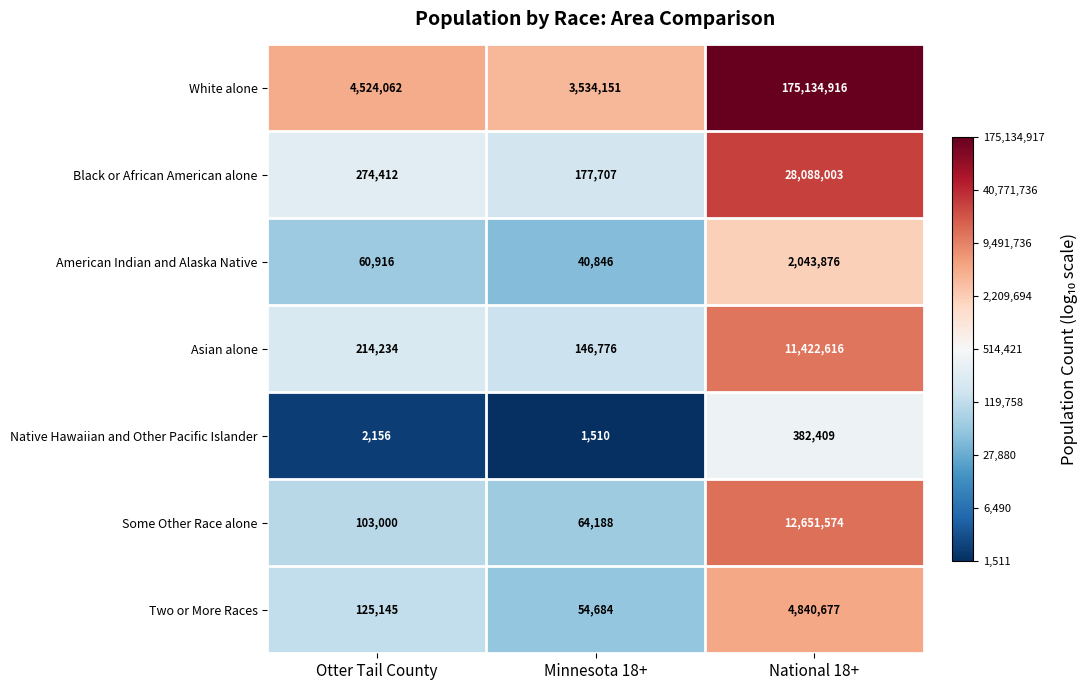

Reading left to right, extract all data points from this chart.

White alone: 4524062	3534151	175134916
Black or African American alone: 274412	177707	28088003
American Indian and Alaska Native: 60916	40846	2043876
Asian alone: 214234	146776	11422616
Native Hawaiian and Other Pacific Islander: 2156	1510	382409
Some Other Race alone: 103000	64188	12651574
Two or More Races: 125145	54684	4840677